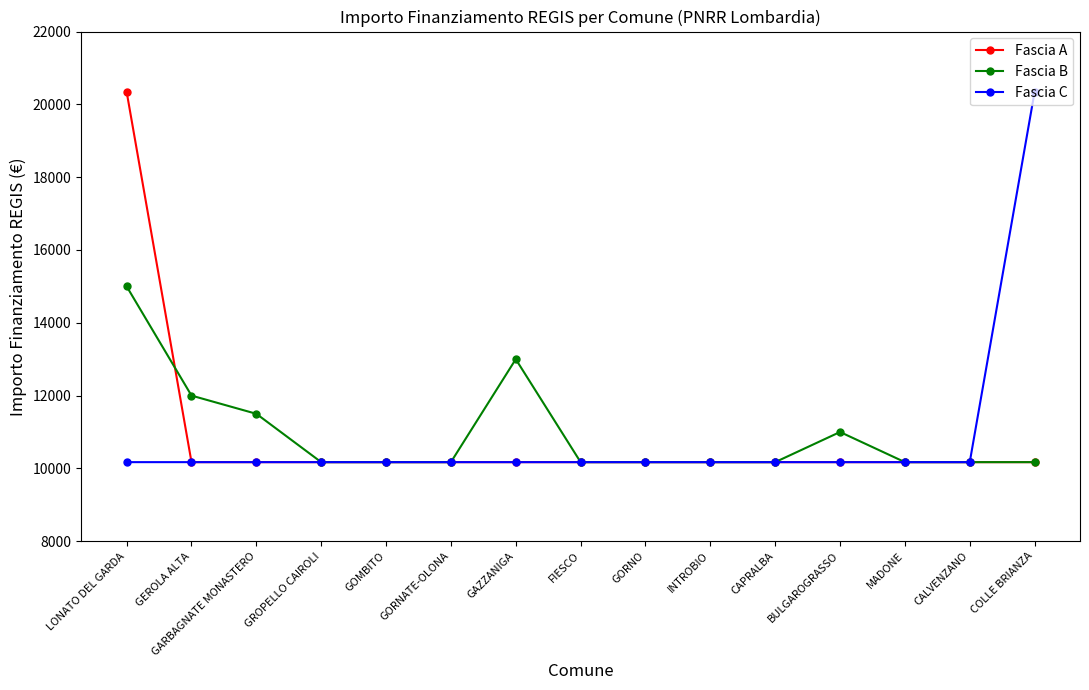

The value of Fascia A at GAZZANIGA is 3690. True or false?

False